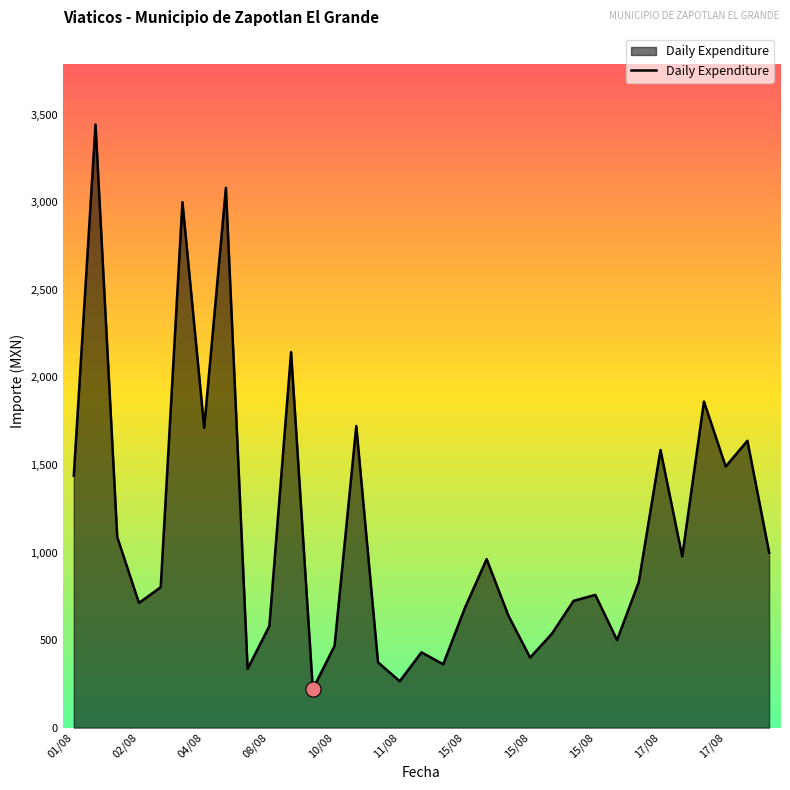

What is the greatest value displayed?

3443.0